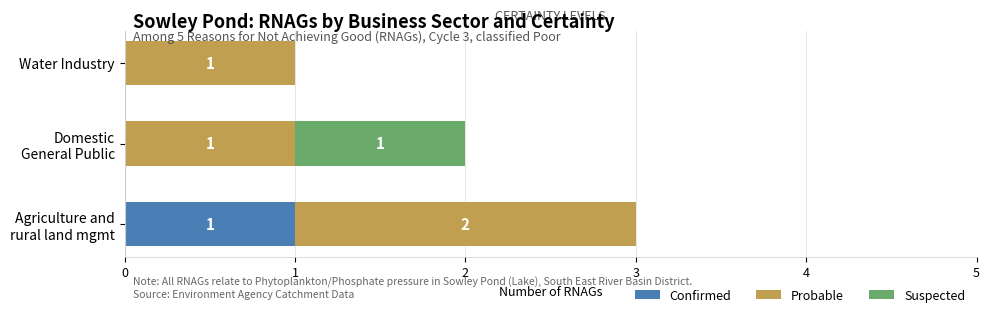

What are all the series names shown in the legend?

Confirmed, Probable, Suspected